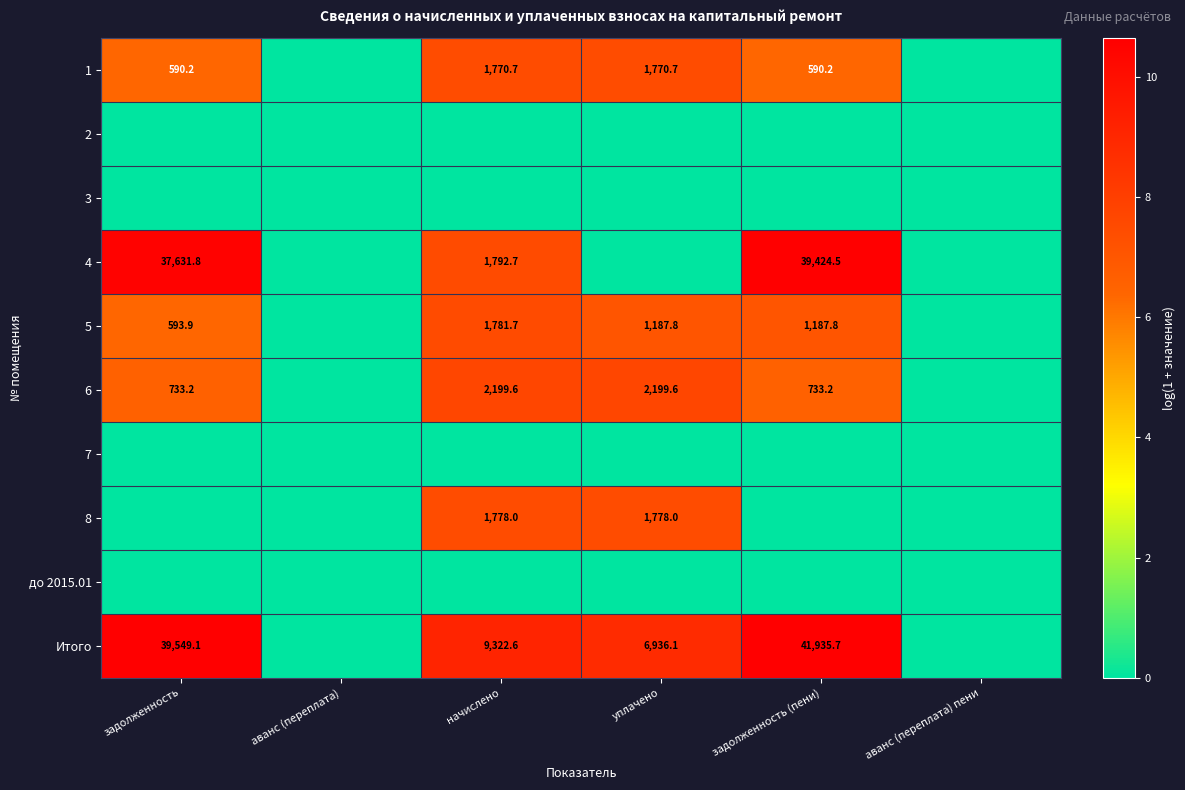

Is it true that 6 equals 965.2 at задолженность (пени)?

False